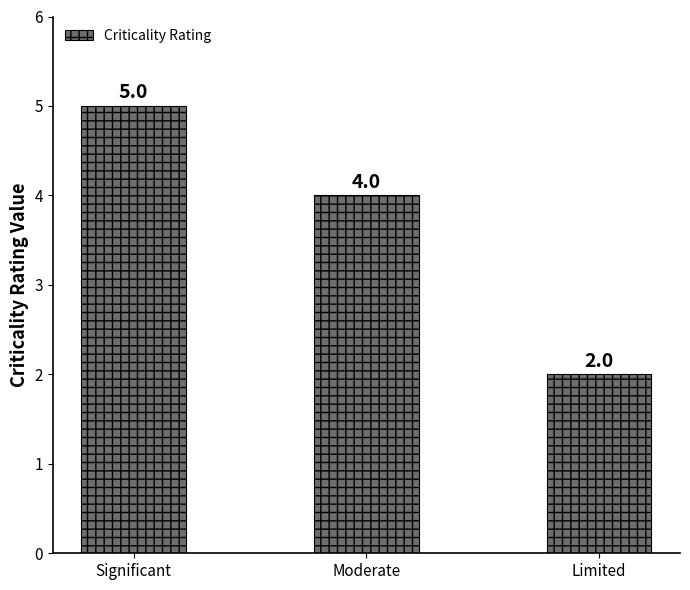

What is the value of the 3rd bar from the left?

2